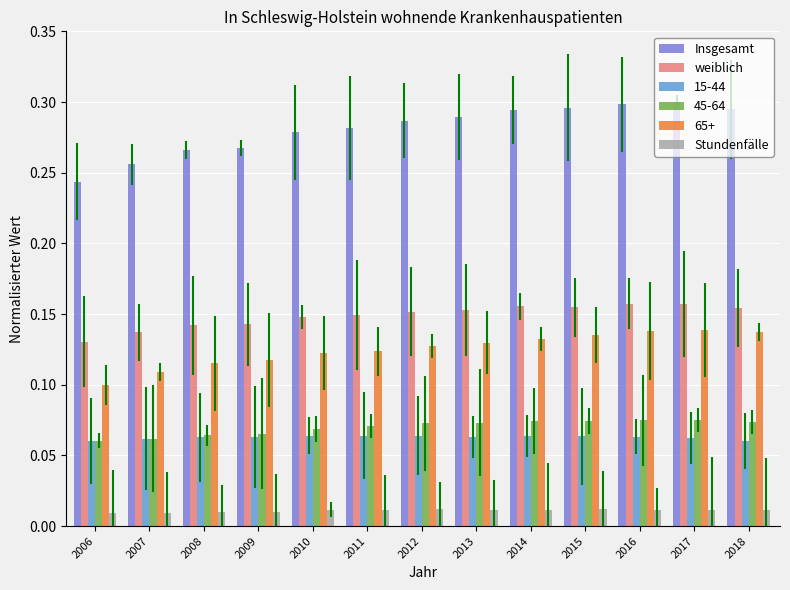

What is the sum of all weiblich values?

1.9